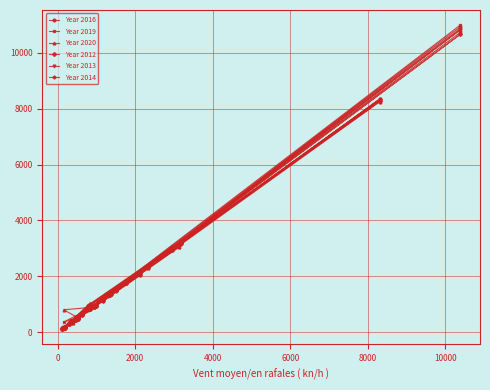

Reading left to right, extract all data points from this chart.

Year 2016: 465	479	432	3192	925	143	1313	169	161	3114	1775	527	404	10927	1493	173	2042	834	947	372	2326	8351	1210	1428	912	362	639	137	951	1015	138	485	812	146	184	1126	2957	1363	304	363
Year 2019: 472	460	448	3233	934	148	1358	151	160	3043	1775	508	415	10992	1485	179	2112	835	945	363	2314	8335	1260	1394	893	352	656	126	961	851	360	532	887	140	153	1193	3046	1402	312	369
Year 2020: 485	468	458	3262	953	133	1378	159	167	3046	1799	484	341	10824	1496	188	2128	852	961	364	2295	8258	1266	1376	887	346	661	124	927	884	802	529	873	145	158	1212	3041	1399	288	394
Year 2012: 450	490	451	3190	903	161	1327	186	158	3146	1763	522	390	10660	1501	186	2136	841	944	370	2335	8284	1231	1378	897	379	632	110	956	937	141	506	816	163	152	1178	2952	1333	304	392
Year 2013: 464	482	456	3166	943	157	1339	180	161	3155	1762	514	393	10730	1496	185	2104	859	954	377	2330	8284	1250	1379	889	374	609	121	925	990	132	491	849	163	155	1163	2979	1344	314	395
Year 2014: 447	471	443	3154	903	151	1318	167	151	3158	1750	511	385	10866	1472	179	2051	833	956	365	2336	8352	1227	1418	903	375	620	133	948	1002	161	485	821	142	154	1130	2995	1350	316	385